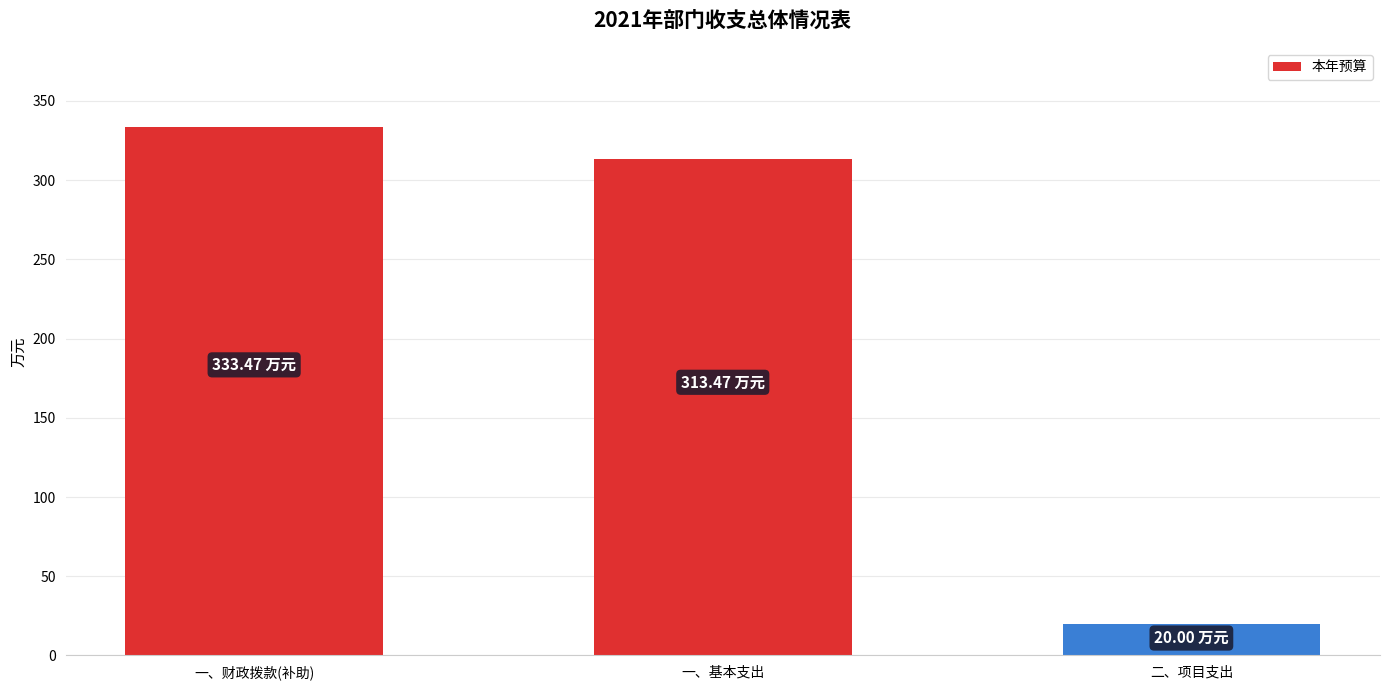

Does the chart contain stacked bars?

No